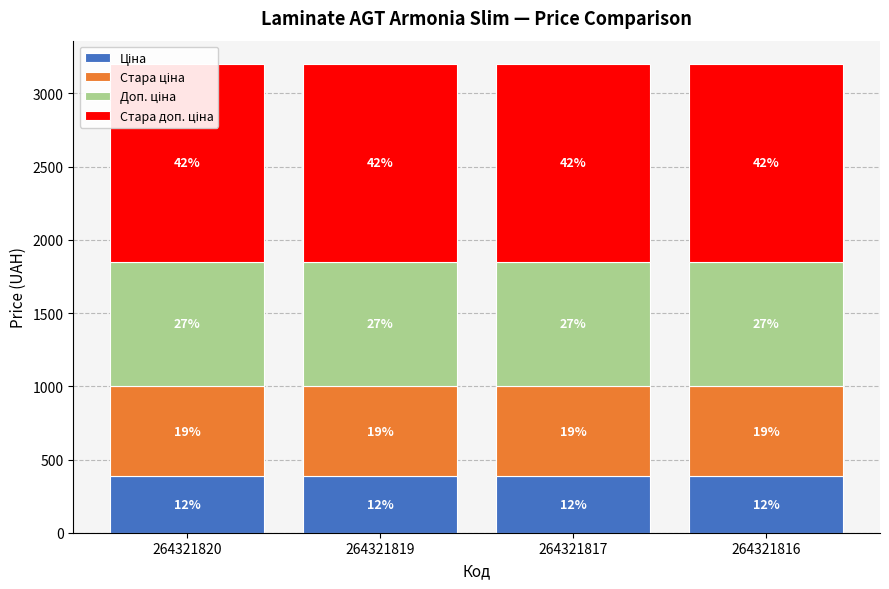

What are all the series names shown in the legend?

Ціна, Стара ціна, Доп. ціна, Стара доп. ціна